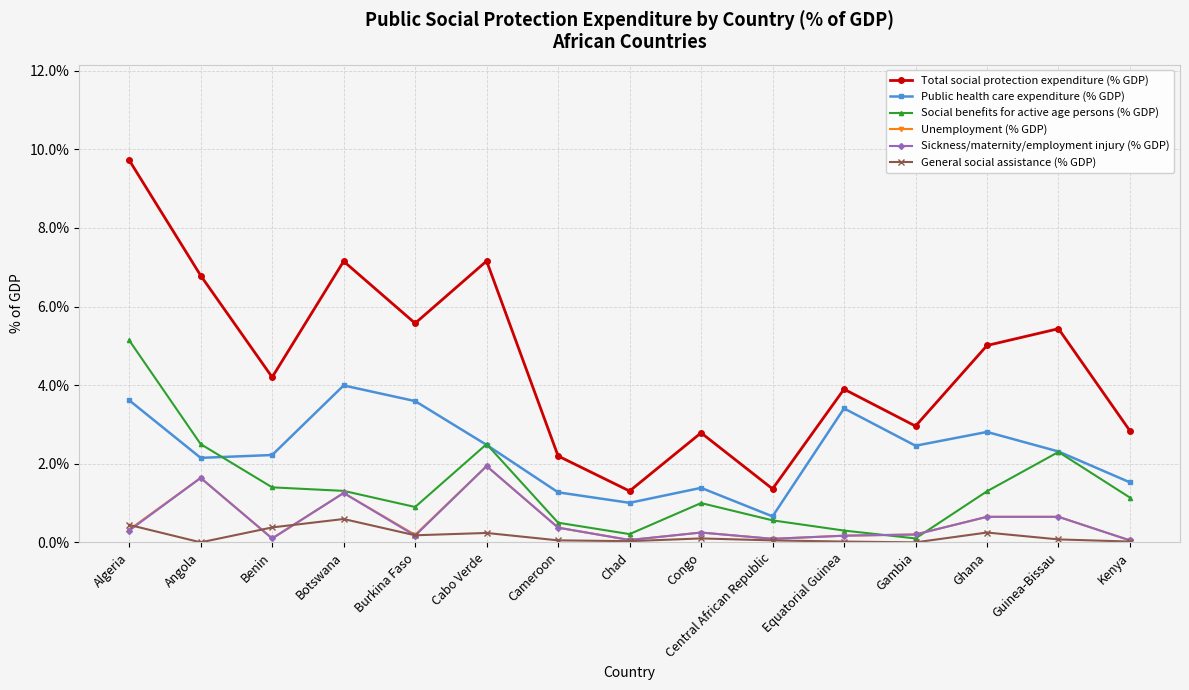

Does the chart have visible grid lines?

Yes